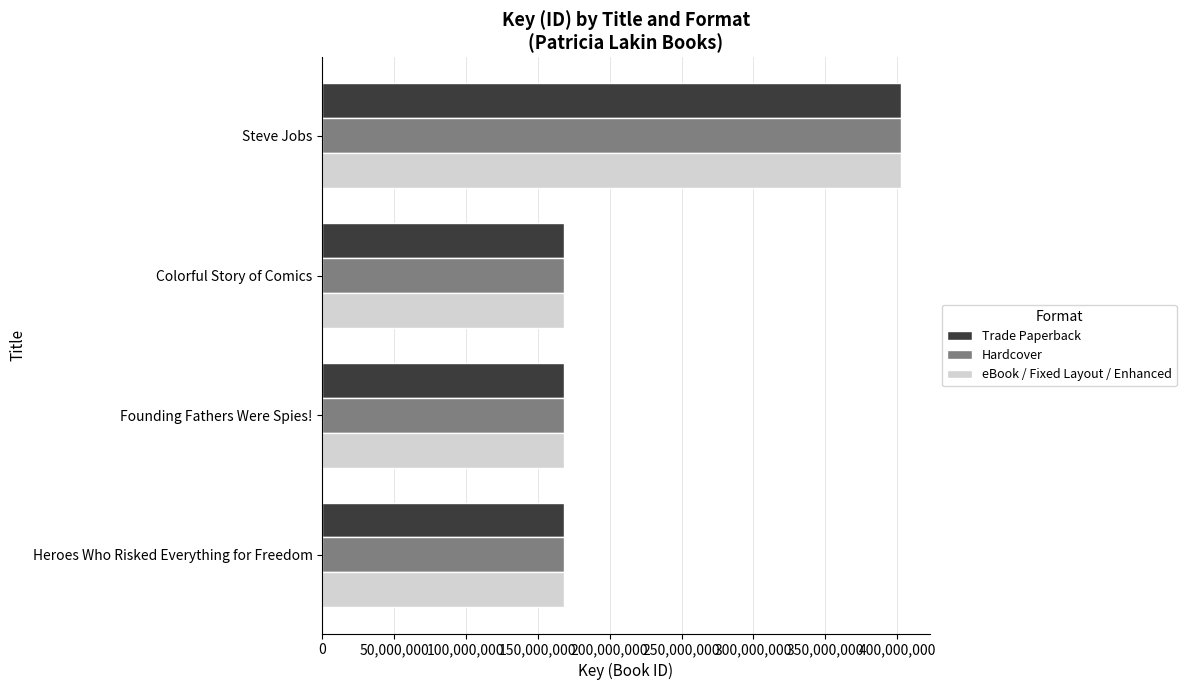

What is the difference between the maximum and minimum values in the Trade Paperback series?

234471661